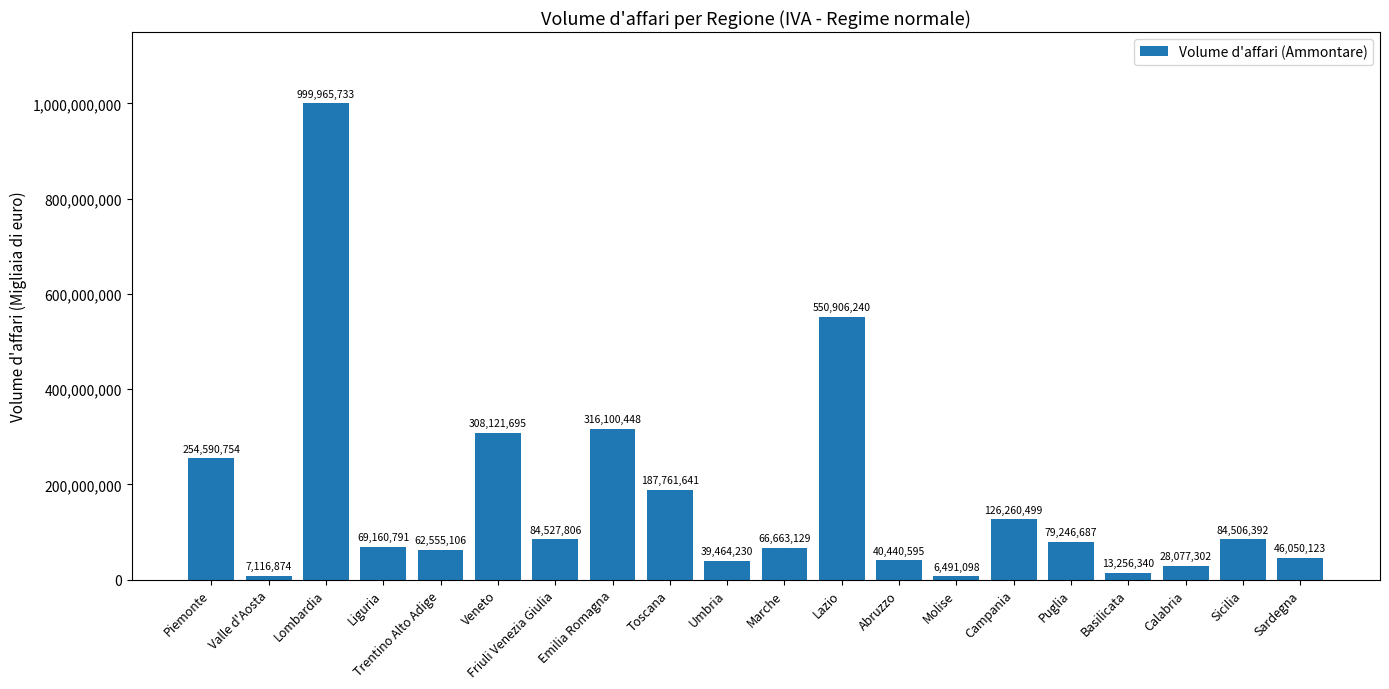

How many distinct data groups are displayed?

1